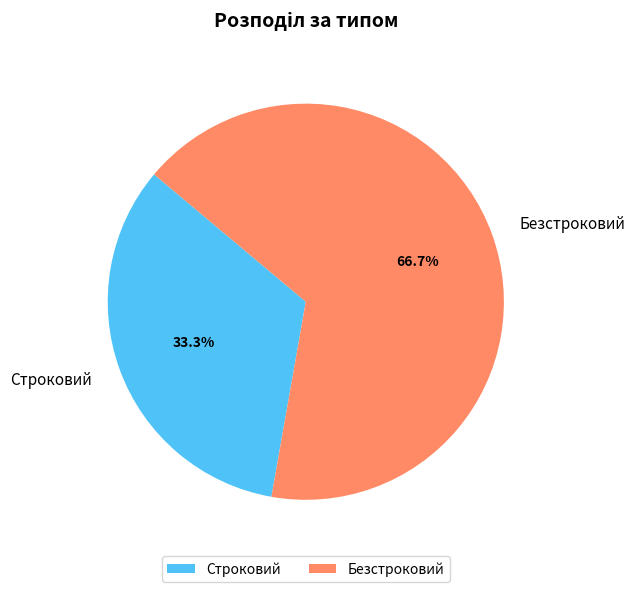

Which has a higher value, Безстроковий or Строковий?

Безстроковий